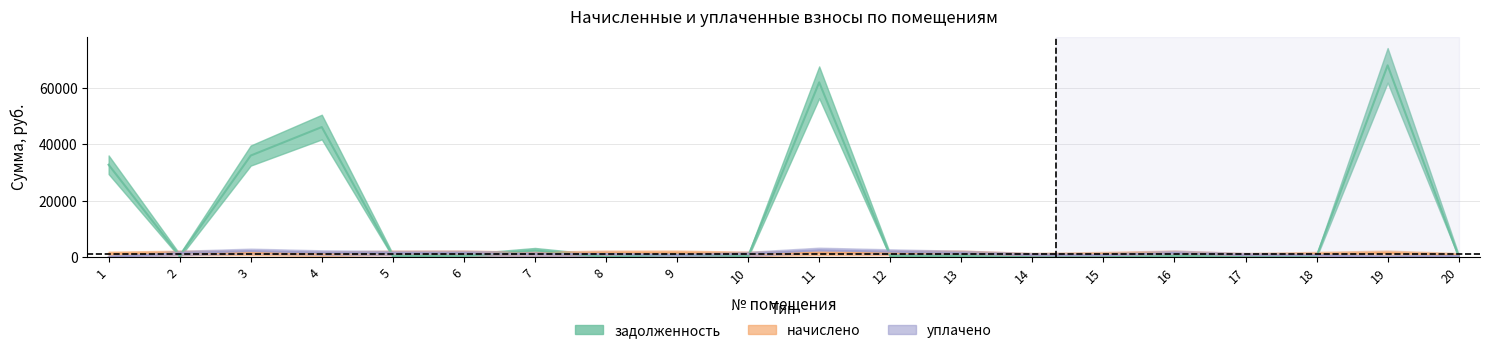

List the series in order of their peak value, lowest first.

начислено, уплачено, задолженность